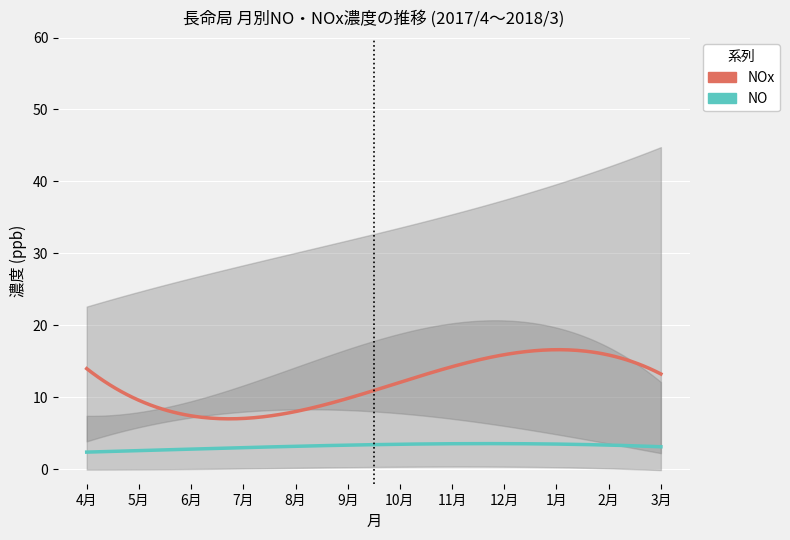

At which label does NOx first exceed 12?

4月